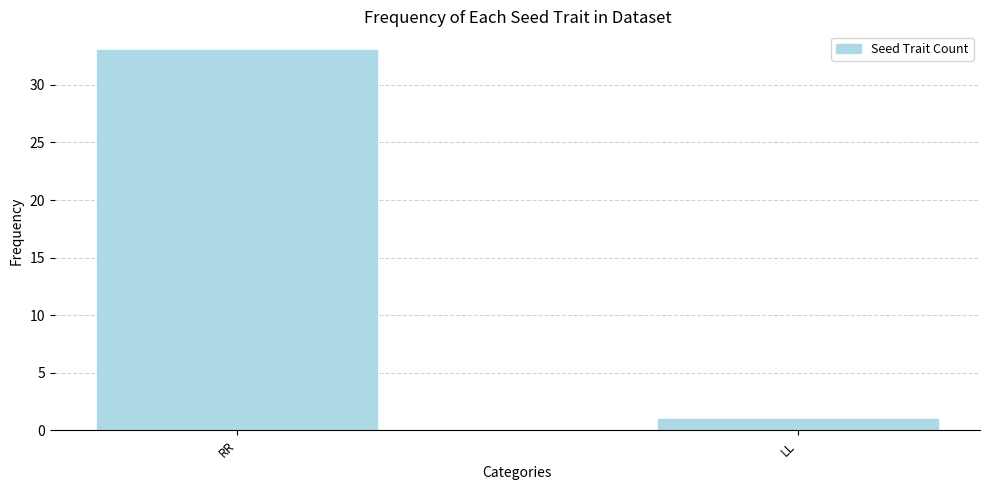

How many values are below 33?

1